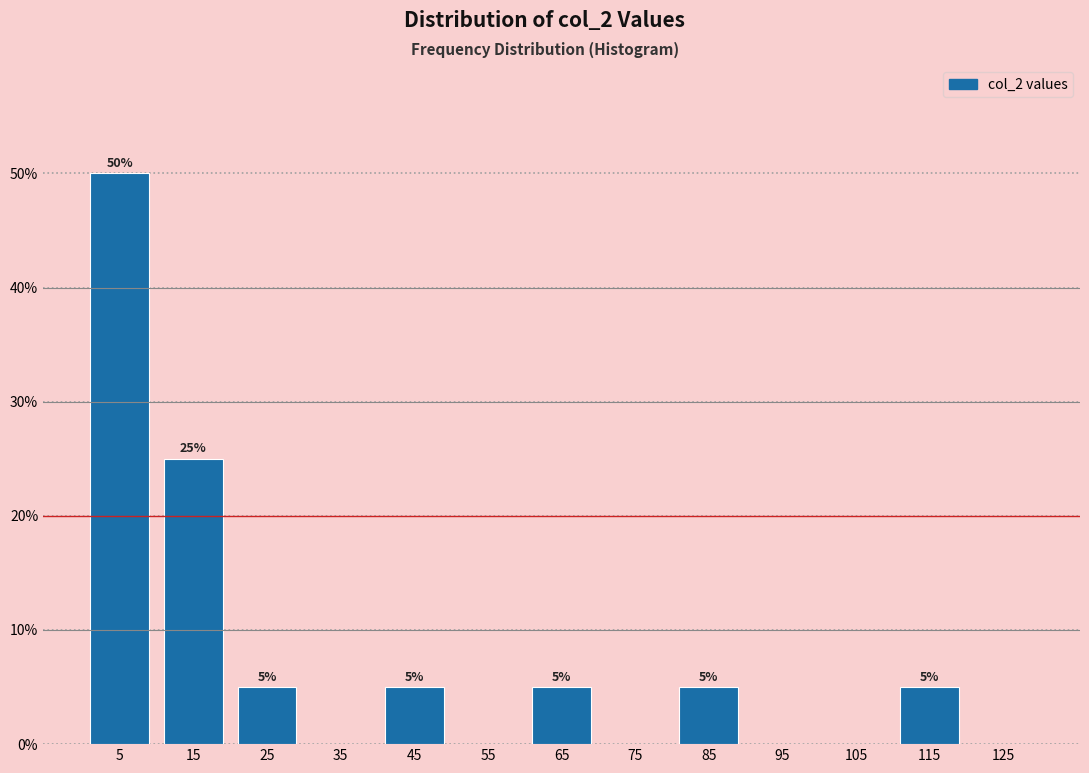

Over which range of the x-axis is the bar tallest?

0 to 10